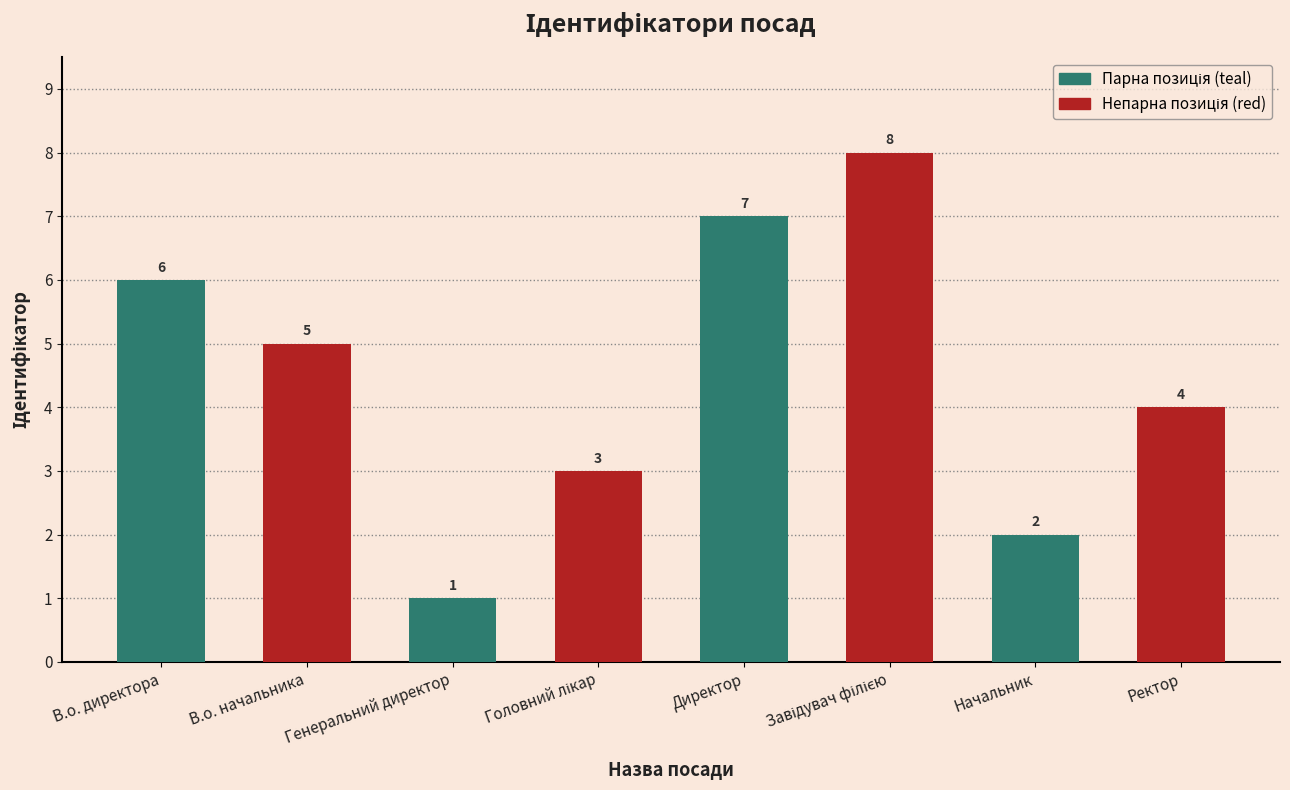

How many bars are there in total?

8